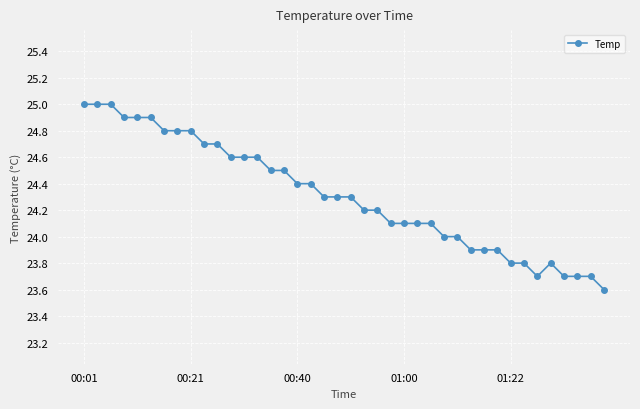

What is the greatest value displayed?

25.0